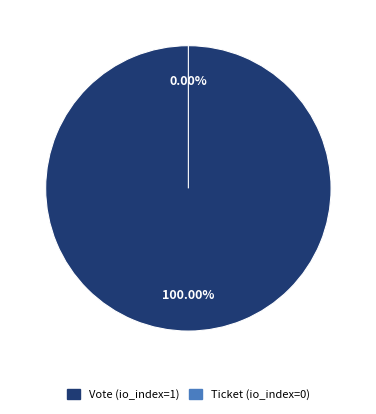

Rank the categories by value from lowest to highest.

Ticket (io_index=0), Vote (io_index=1)